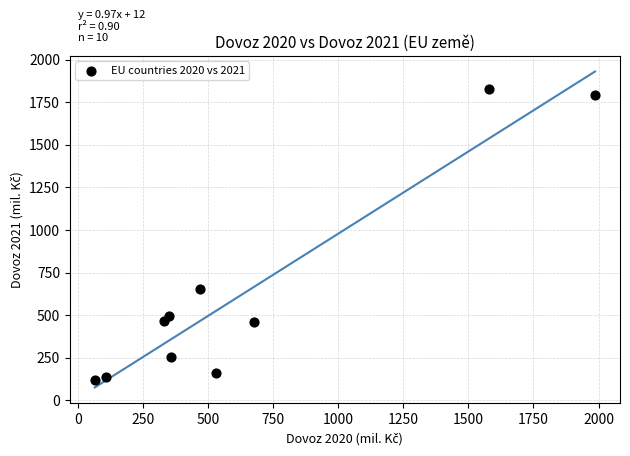

What is the range of X values (max minus min)?

1920.5